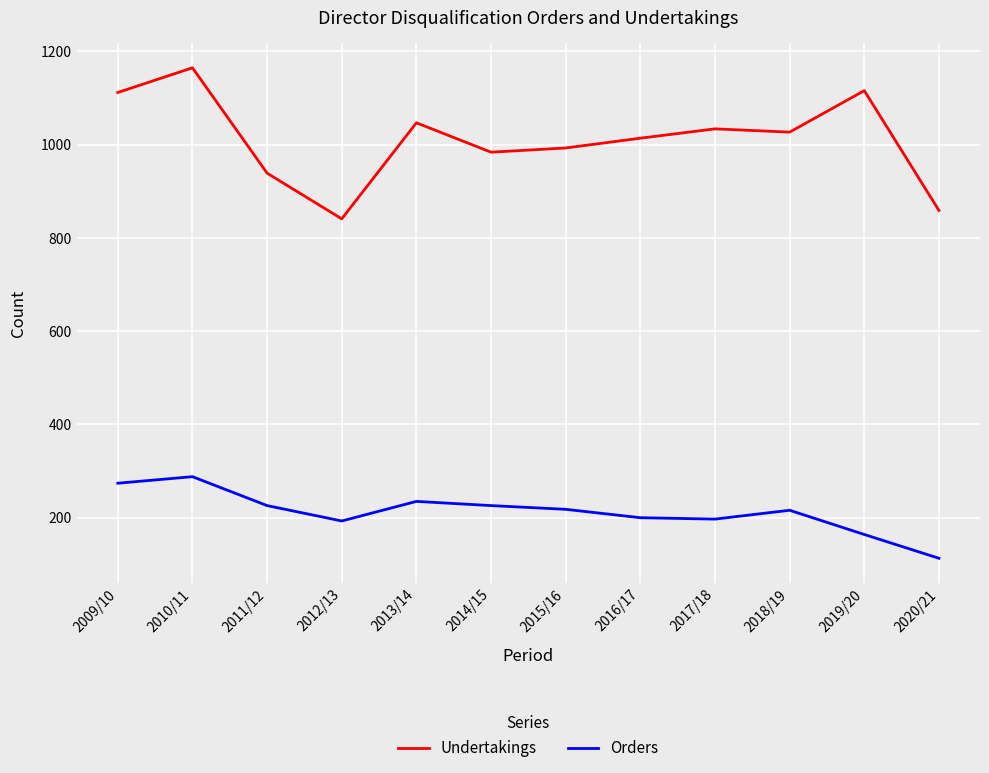

What position from the left is 2011/12?

3